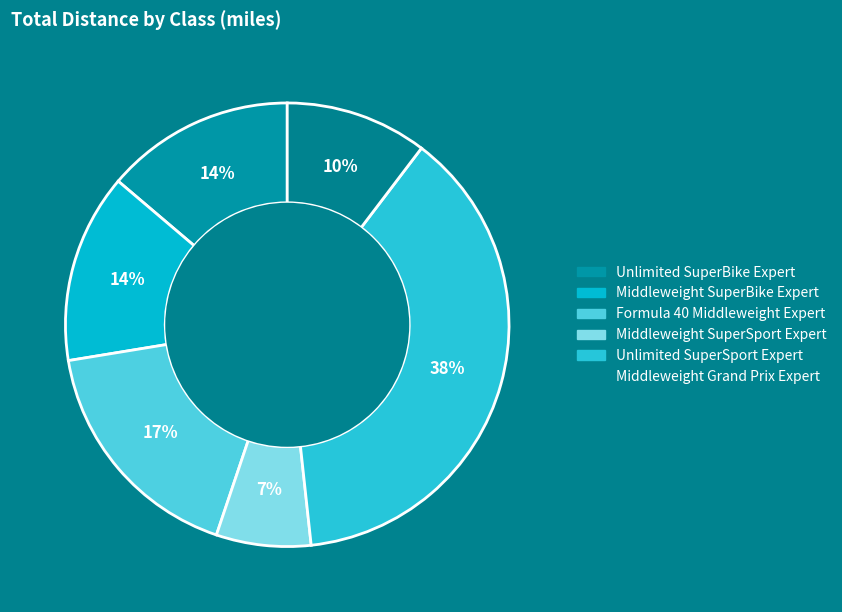

Is there any slice that represents more than half of the pie?

No